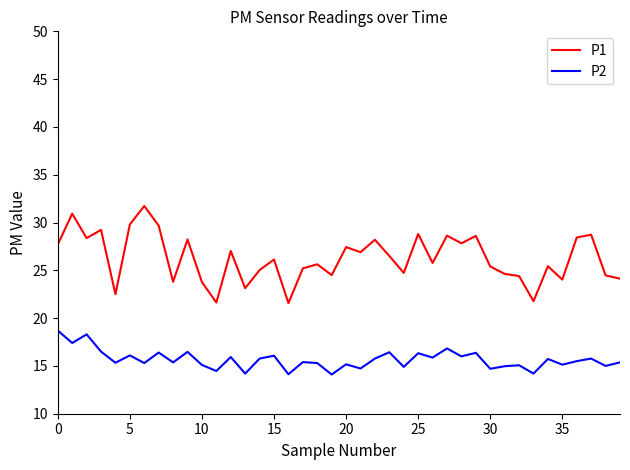

What are all the series names shown in the legend?

P1, P2